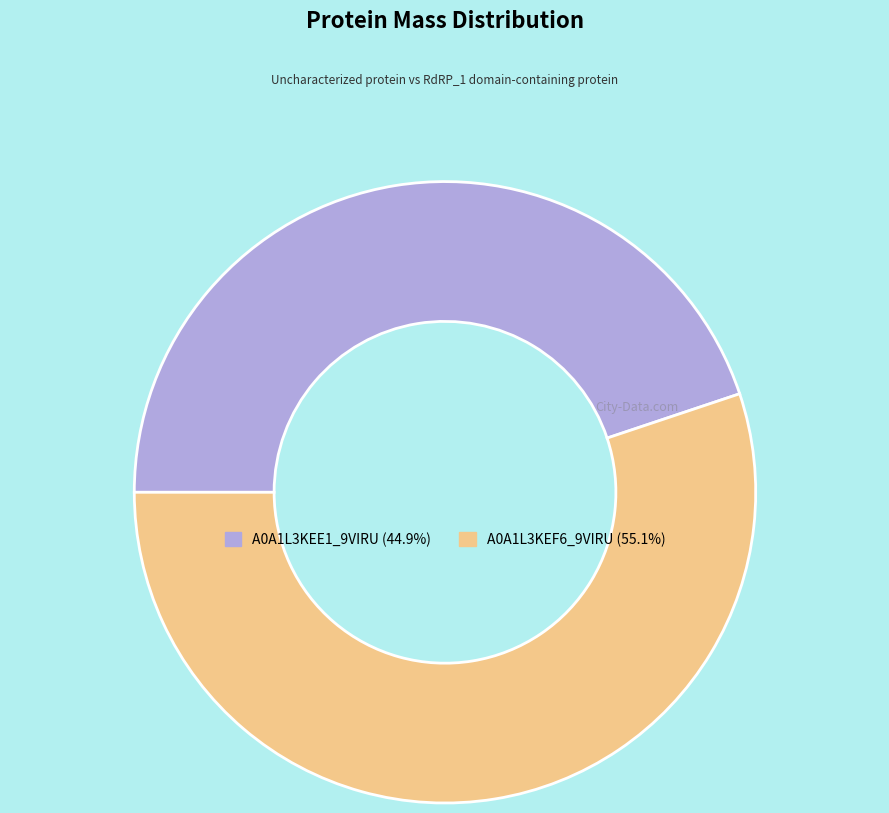

Does A0A1L3KEE1_9VIRU (44.9%) represent more than half of the total?

No